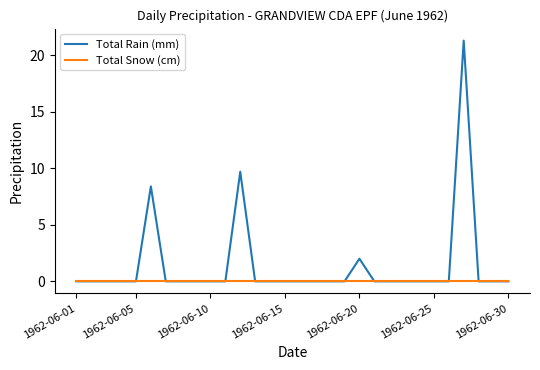

What is the maximum value for Total Rain (mm)?

21.3